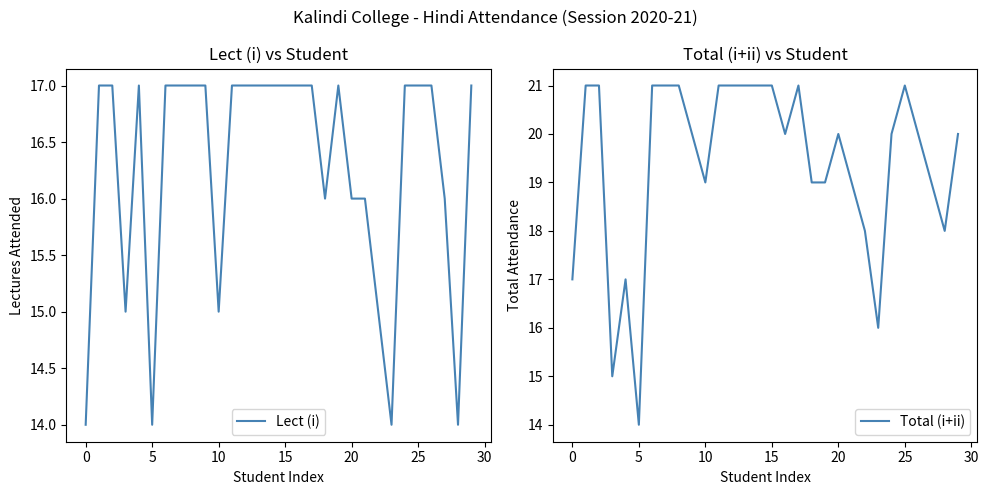

Rank the series by their maximum value, from lowest to highest.

Lect (i), Total (i+ii)